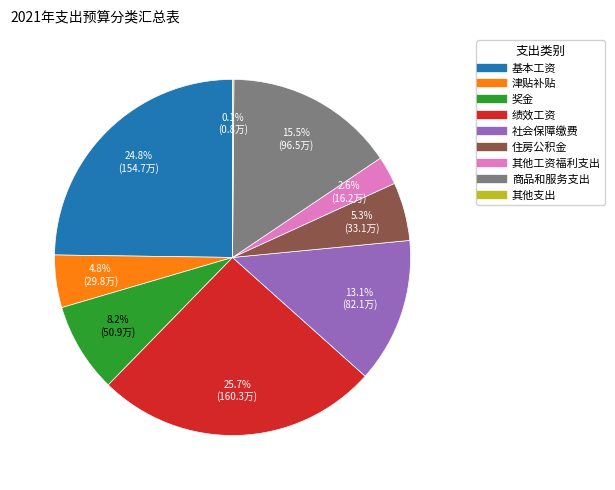

Is the sum of 奖金 and 基本工资 greater than half?

No